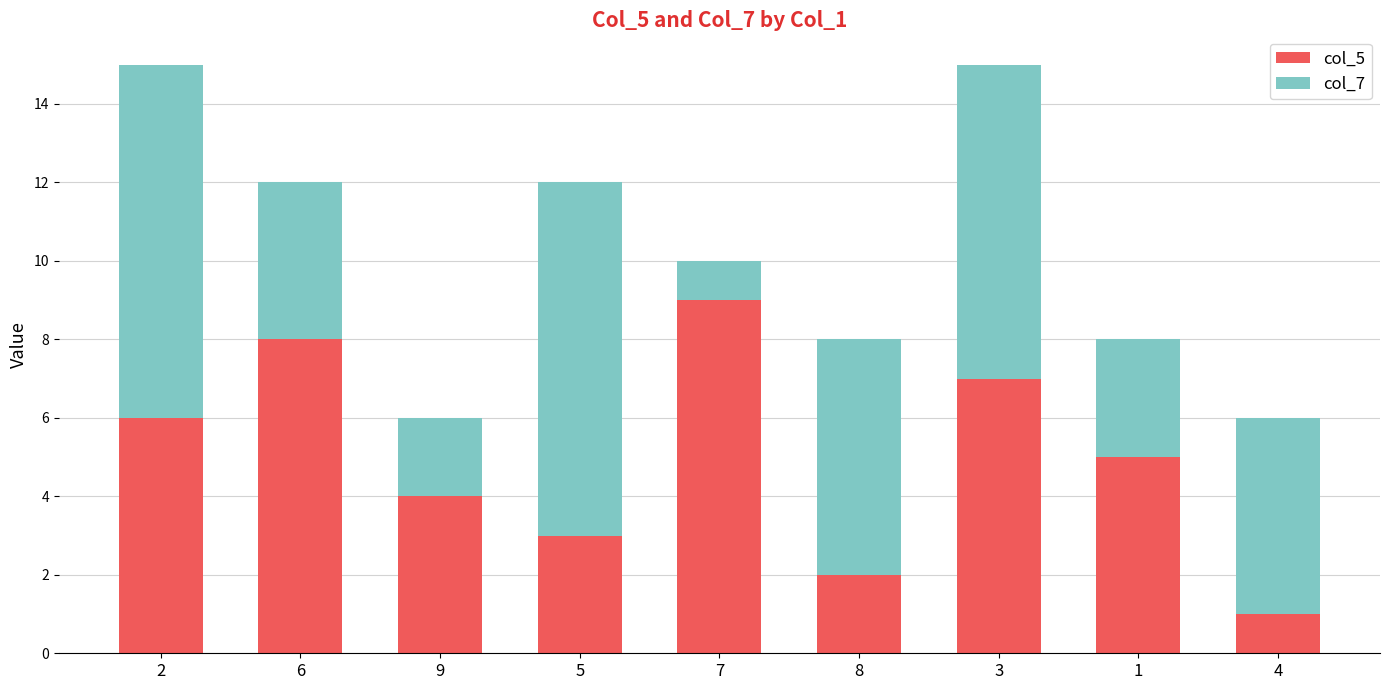

List the labels in order of col_5 value, largest first.

7, 6, 3, 2, 1, 9, 5, 8, 4